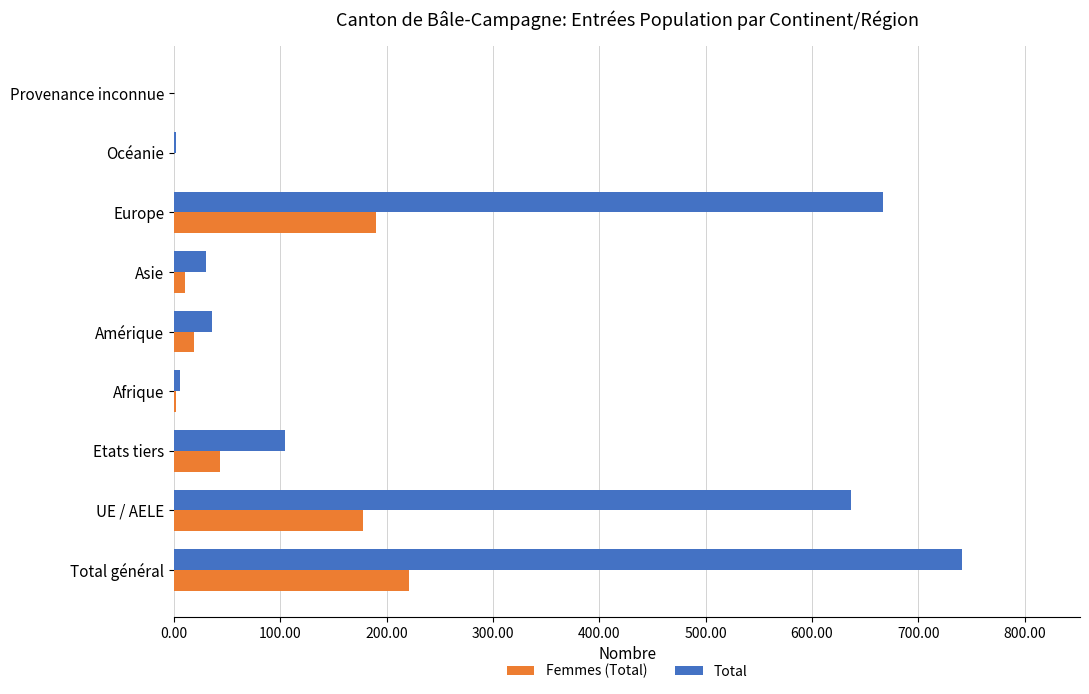

What is the sum of all Total values?

2223